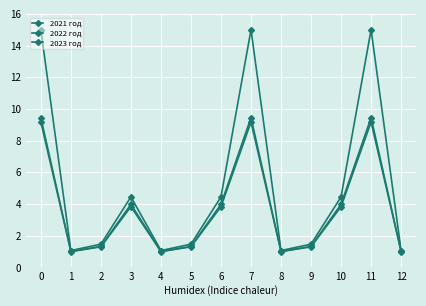

At 4, list the series in order from largest to smallest.

2021 год, 2022 год, 2023 год